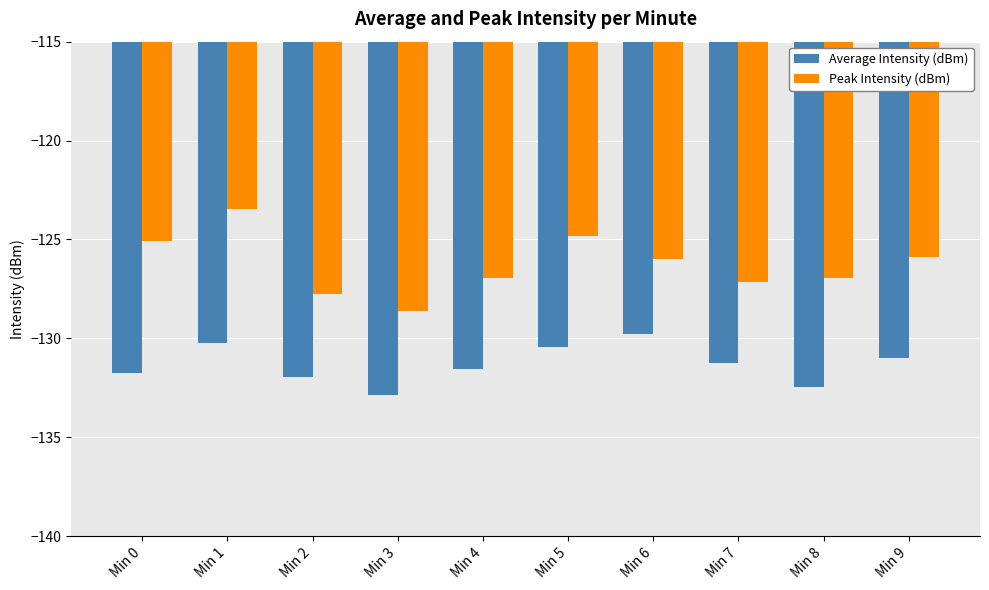

What is the difference between the second highest and second lowest values in the Peak Intensity (dBm) series?

2.9